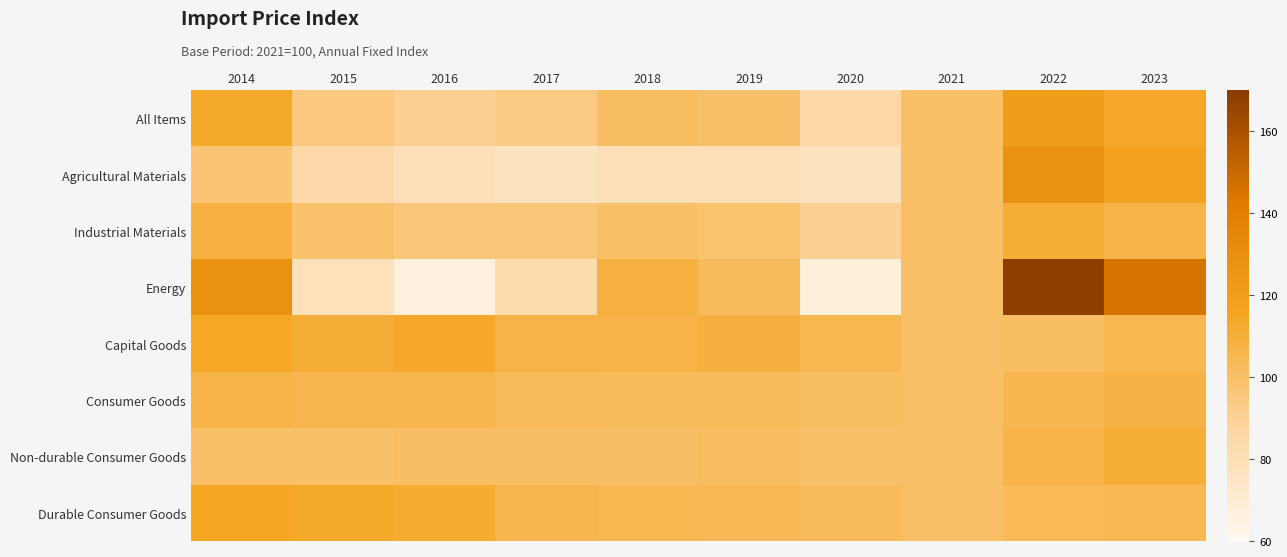

At 2014, list the series in order from smallest to largest.

Agricultural Materials, Non-durable Consumer Goods, Consumer Goods, Industrial Materials, All Items, Capital Goods, Durable Consumer Goods, Energy